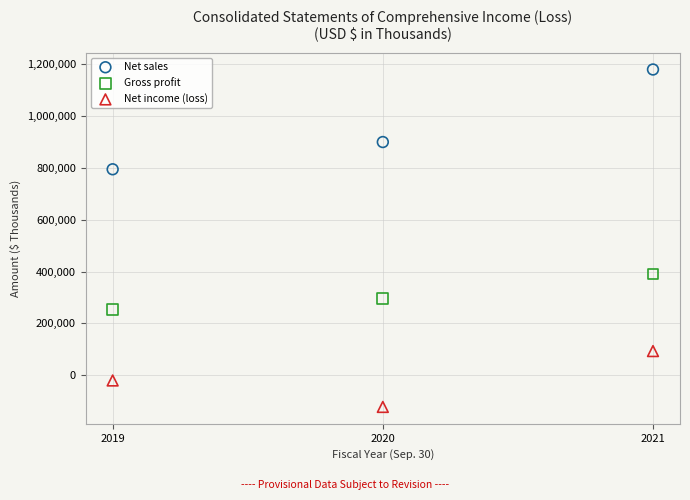

What are all the series names shown in the legend?

Net sales, Gross profit, Net income (loss)